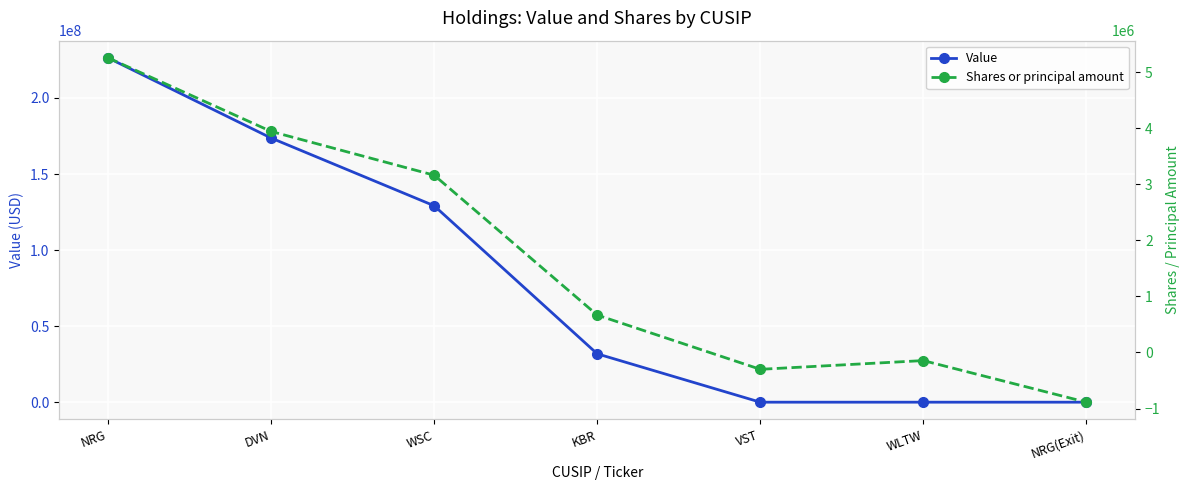

What position from the right is KBR?

4